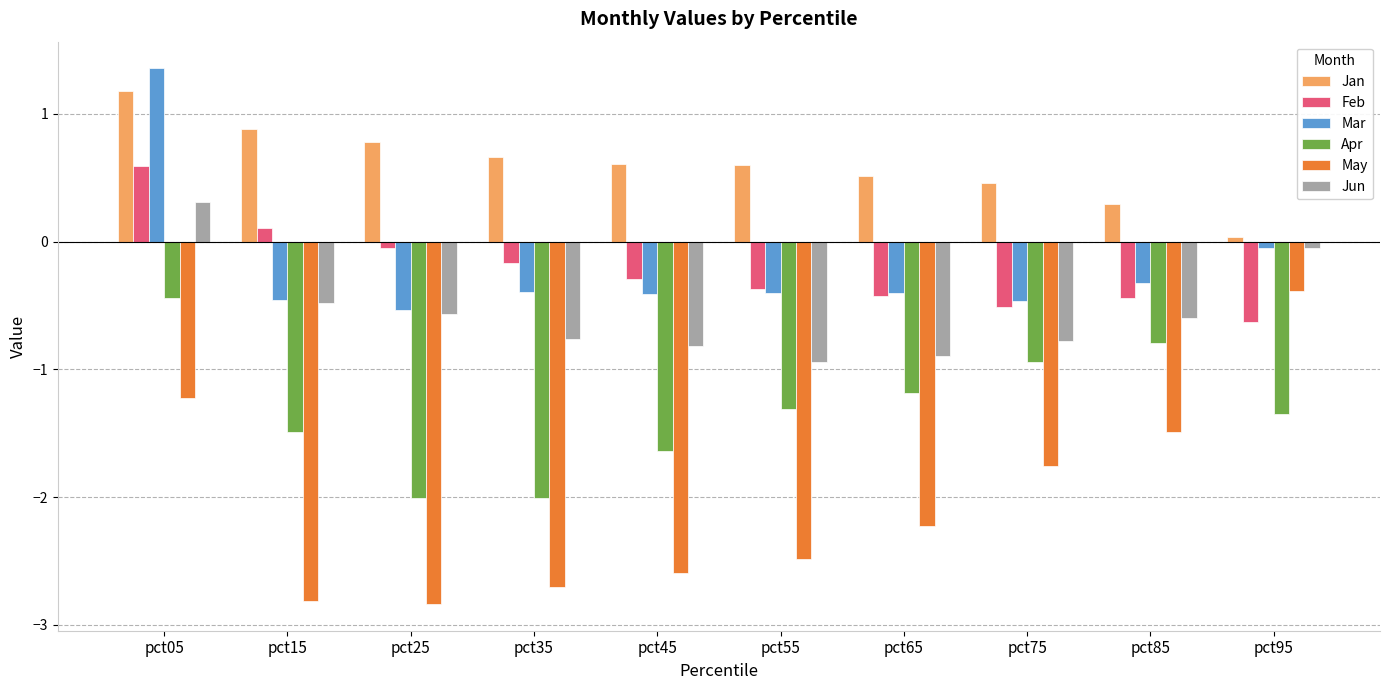

Which series has the widest spread of values?

May